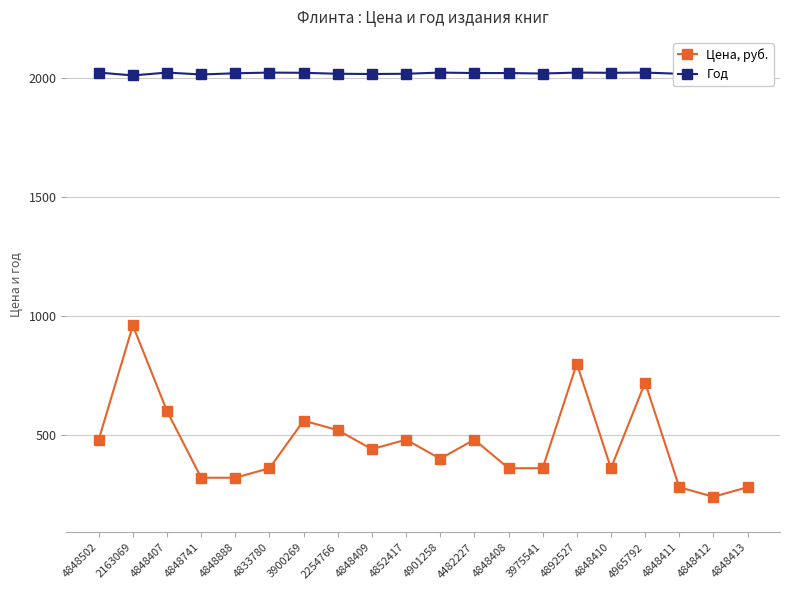

What is the value of the Год point at the 5th from the left?

2020